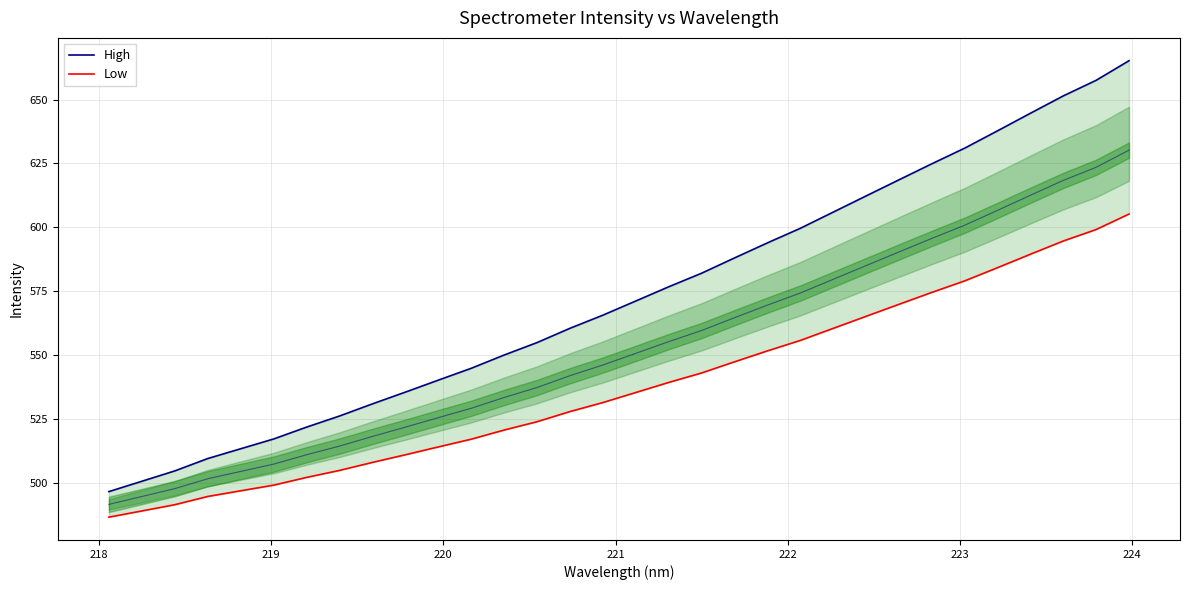

How many data points in Low are less than 535?

16